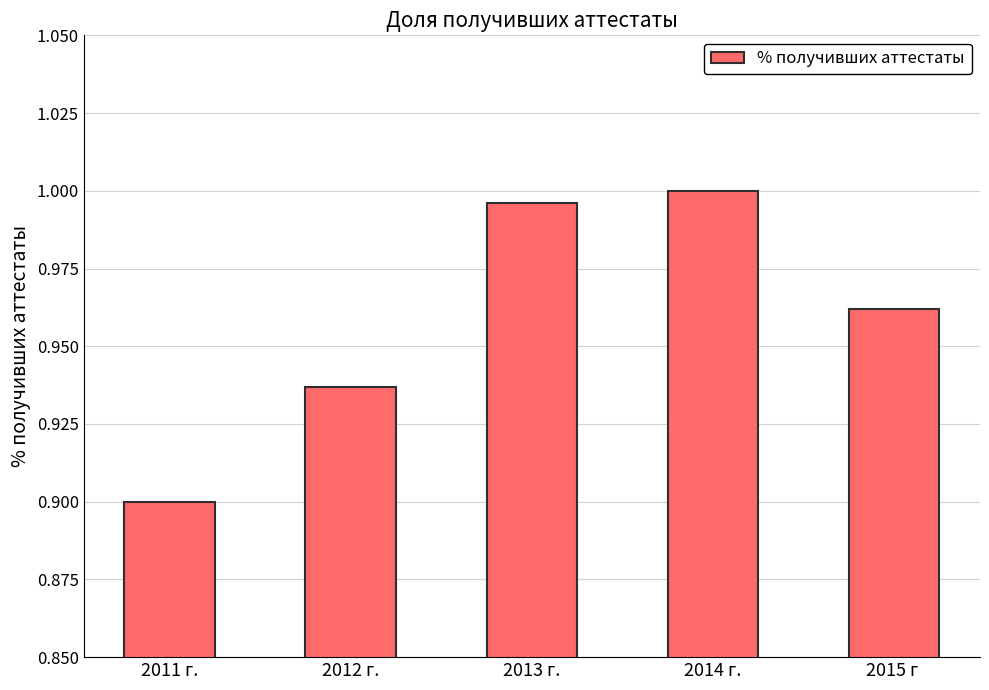

What is the sum of the values at 2011 г. and 2012 г.?

1.8